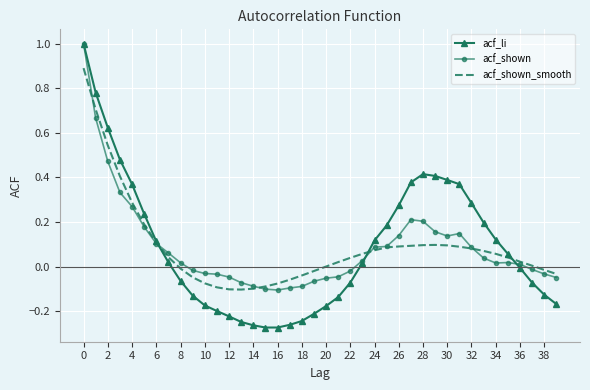

Which series has the largest range (max minus min)?

acf_li